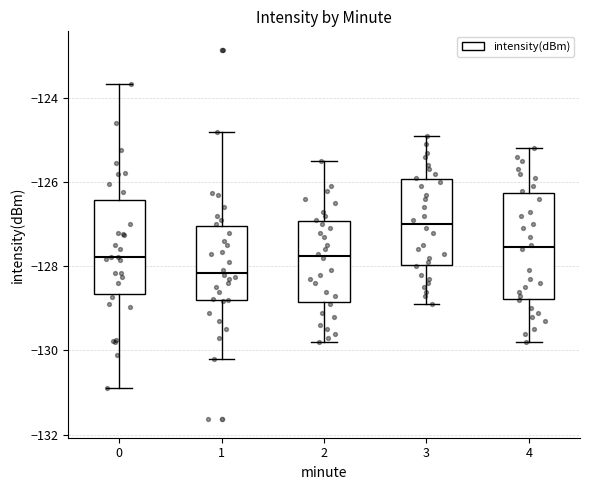

Reading left to right, read every box against the y-axis: the position of its median line, the range the box covers, and the ends of its whiskers. The values are not printed on the chart, so give them approximately, as read against the axis.

0: median -127.8, box -128.6 to -126.4, whiskers -130.8 to -123.6
1: median -128.2, box -128.8 to -127.0, whiskers -130.2 to -124.8
2: median -127.8, box -128.8 to -127.0, whiskers -129.8 to -125.4
3: median -127.0, box -128.0 to -126.0, whiskers -128.8 to -124.8
4: median -127.6, box -128.8 to -126.2, whiskers -129.8 to -125.2